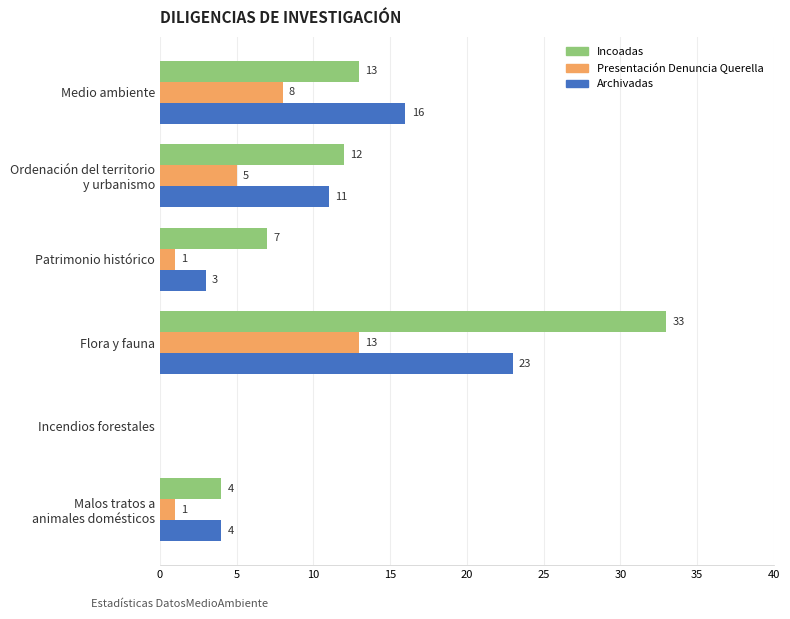

How many series are shown in this chart?

3